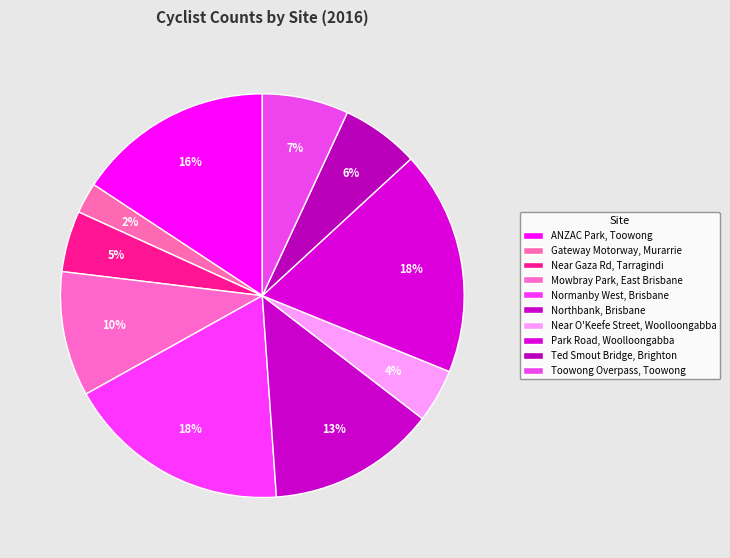

The Near Gaza Rd, Tarragindi slice represents 5% of the pie. True or false?

True